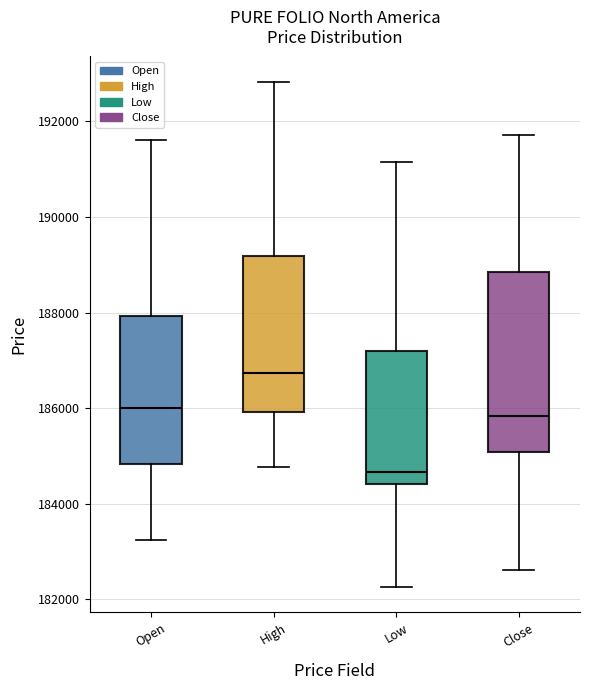

Comparing the boxes themselves (not the whiskers), which one is the tallest?

Close